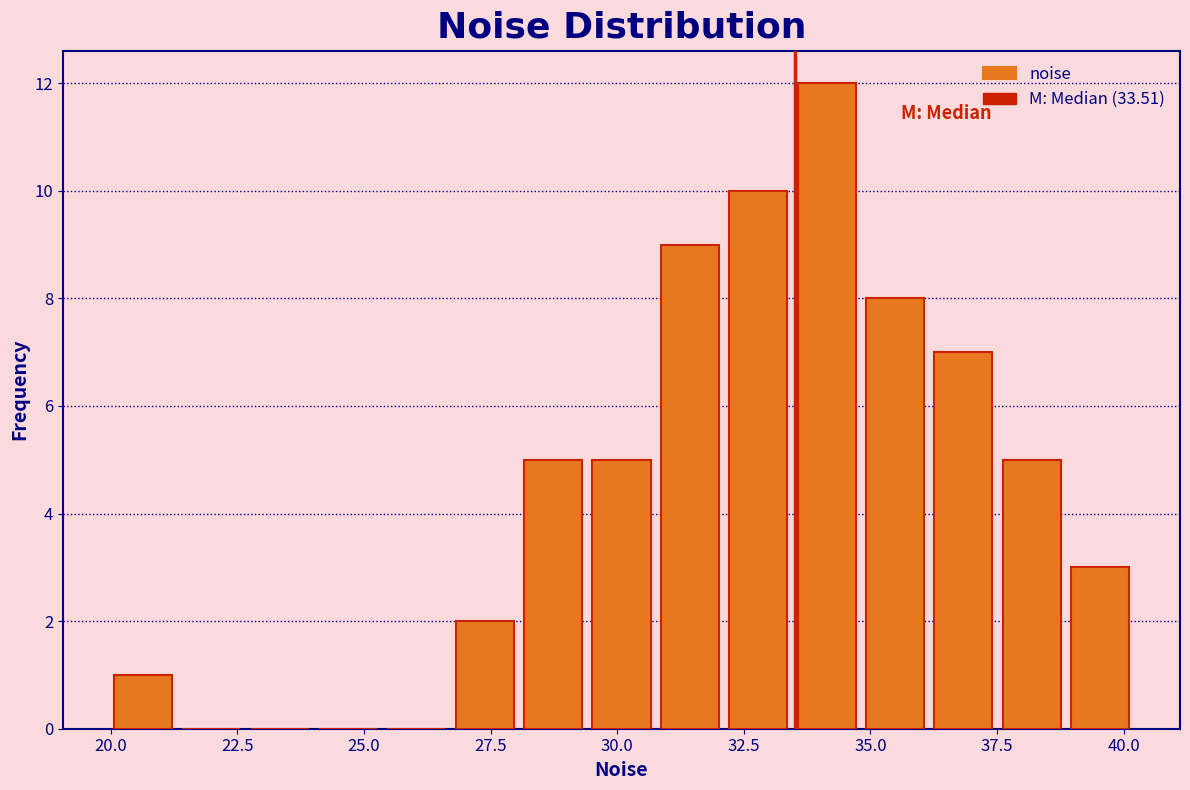

Read against the x-axis, roughly where is the centre of the tallest bar?

34.0